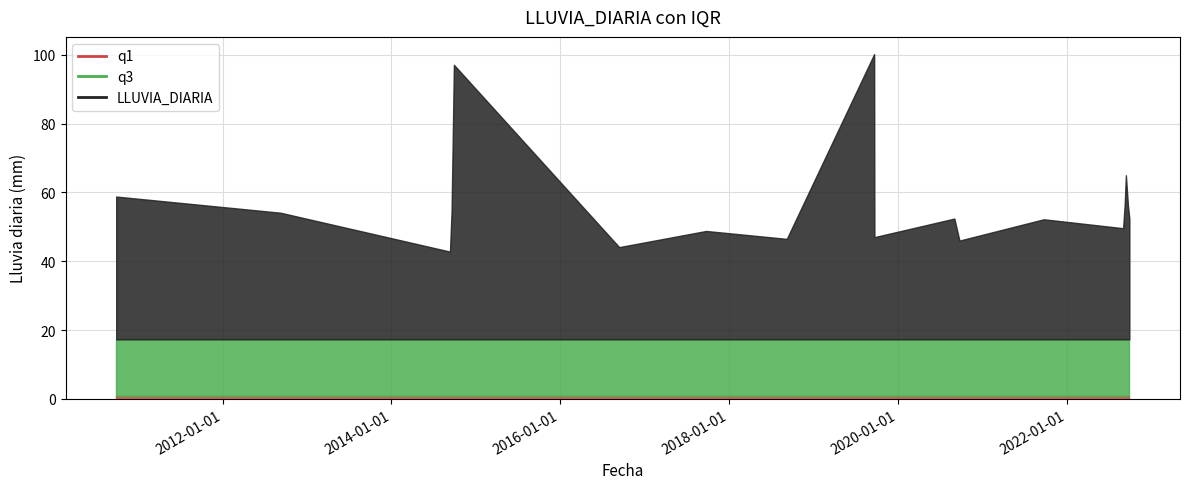

Is it true that q3 equals 17.3 at 2019-09-20?

True